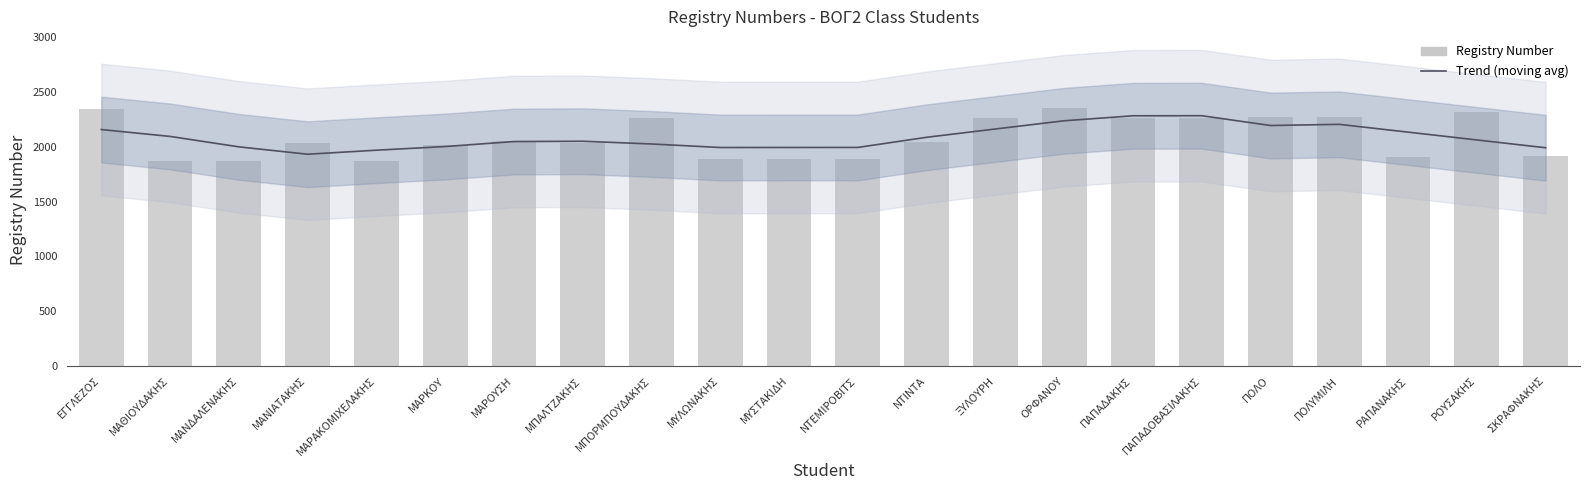

At which label does Registry Number first exceed 2041?

ΕΓΓΛΕΖΟΣ